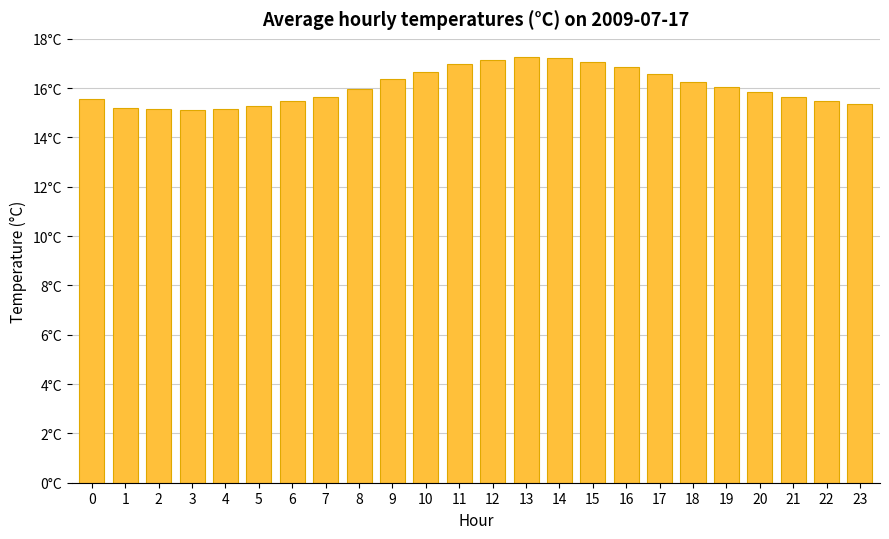

What is the average value?

16.1